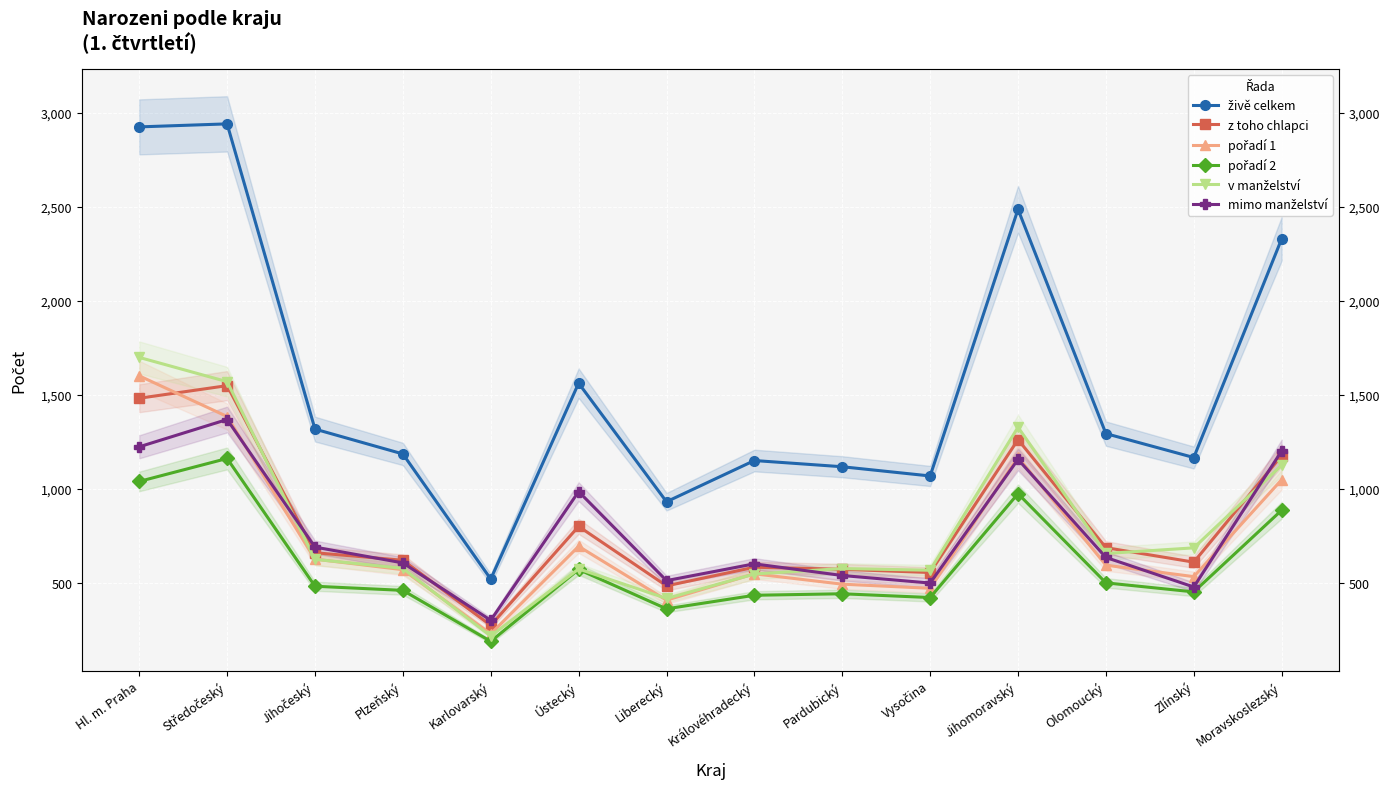

What is the sum of the pořadí 1 values at Plzeňský and Moravskoslezský?

1622